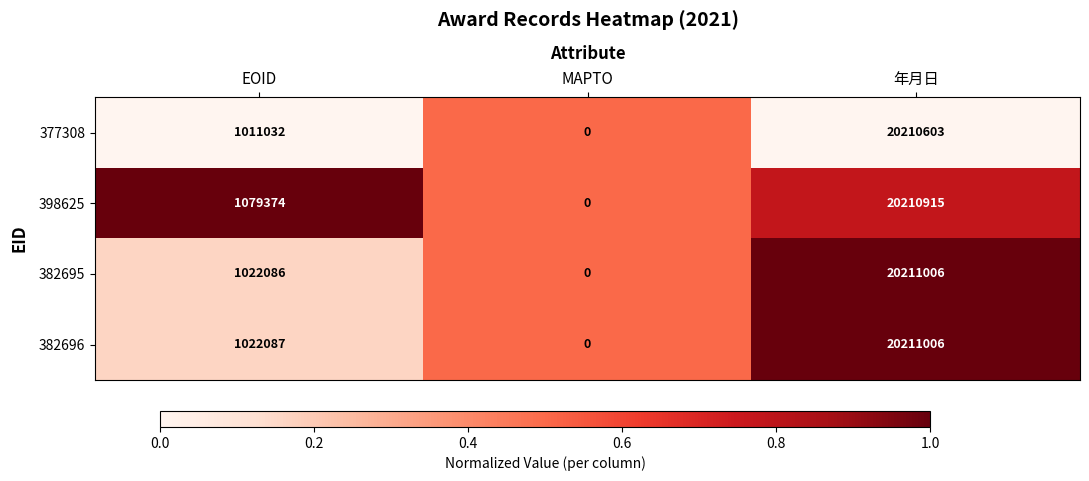

At which category is the sum across all series the highest?

年月日